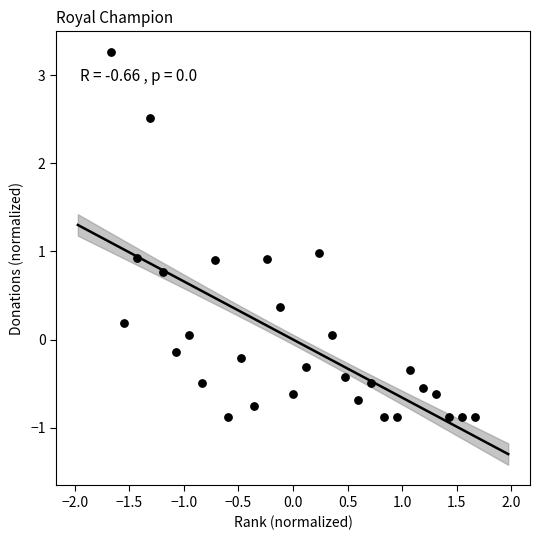

What is the range of Y values (max minus min)?

4.2